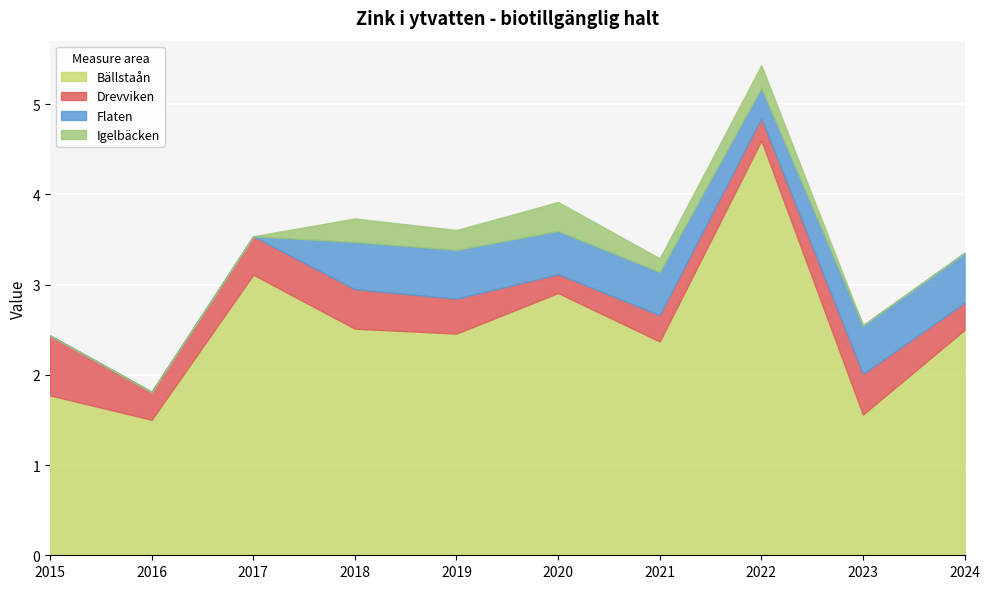

What is the value of the Bällstaån point at the 8th from the left?

4.6